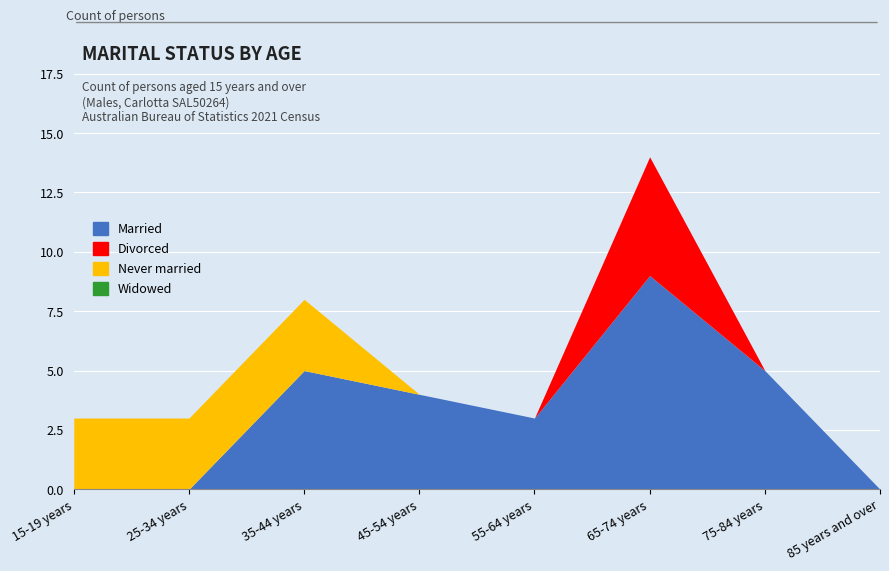

Which category has the lowest value in the Never married series?

45-54 years